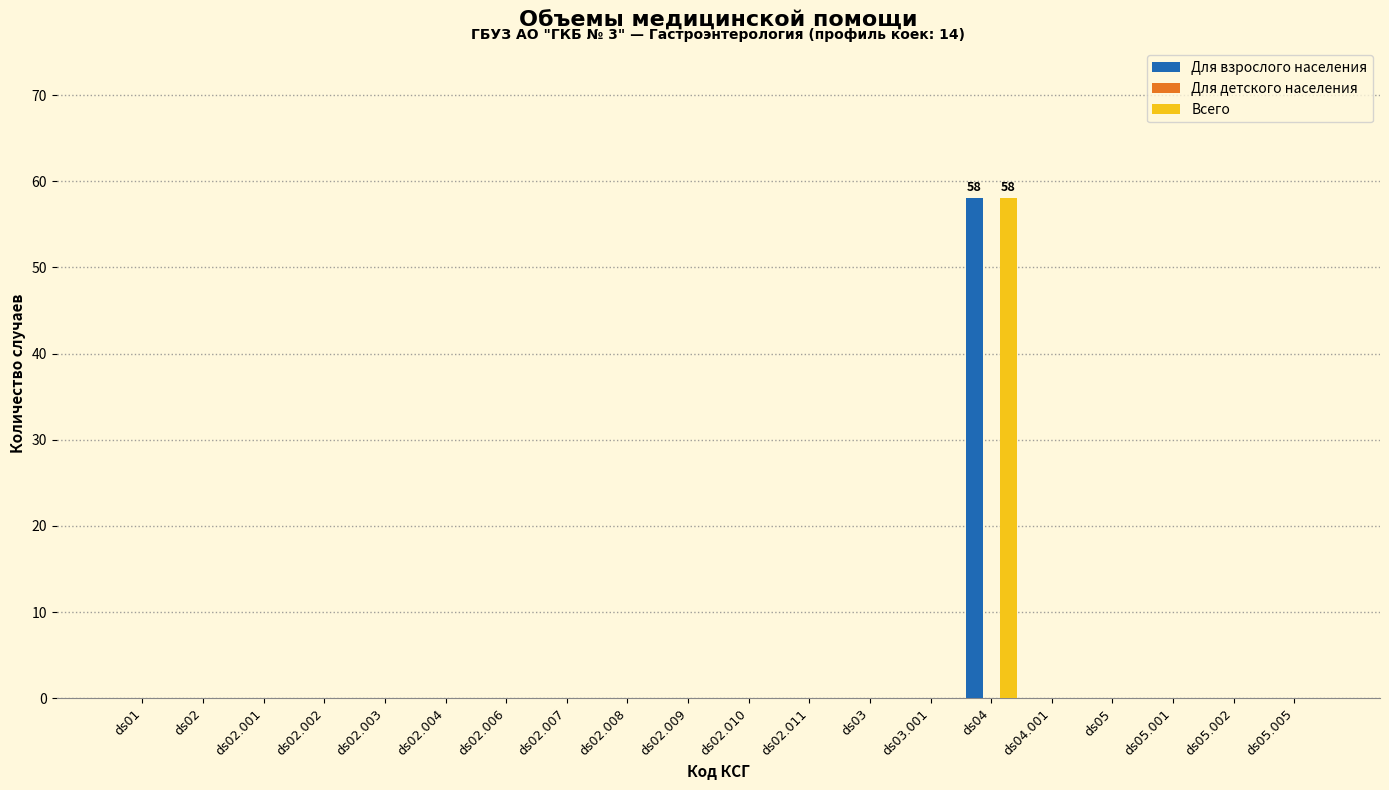

What is the maximum value shown in the chart?

58